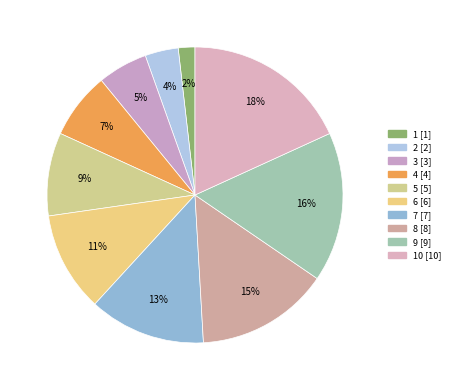

Count the number of slices in the pie.

10